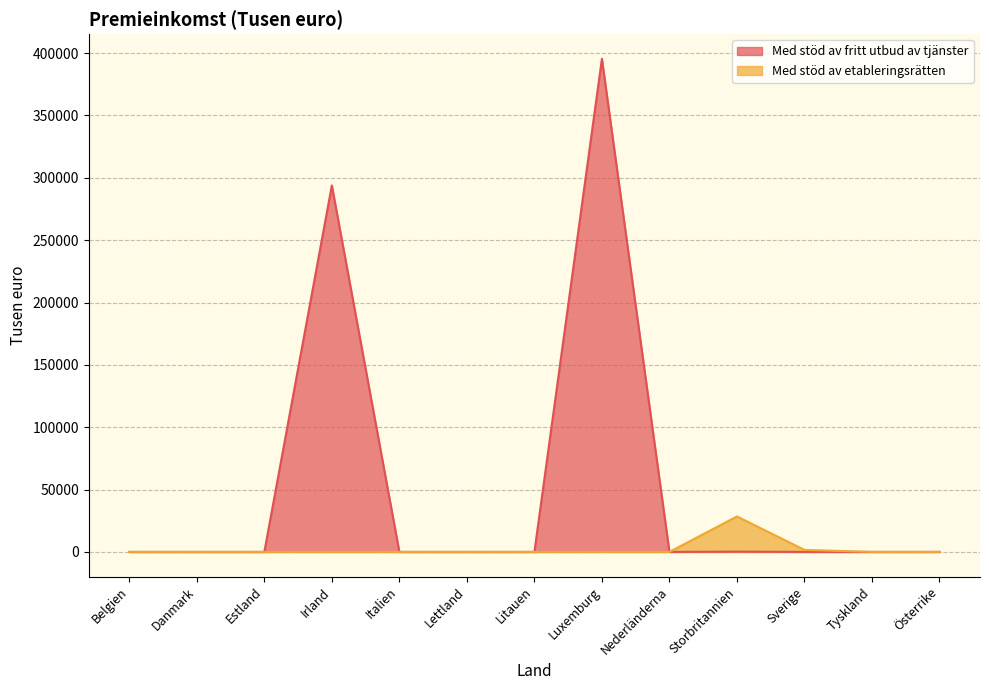

How many data points in Med stöd av etableringsrätten are above 0?

2